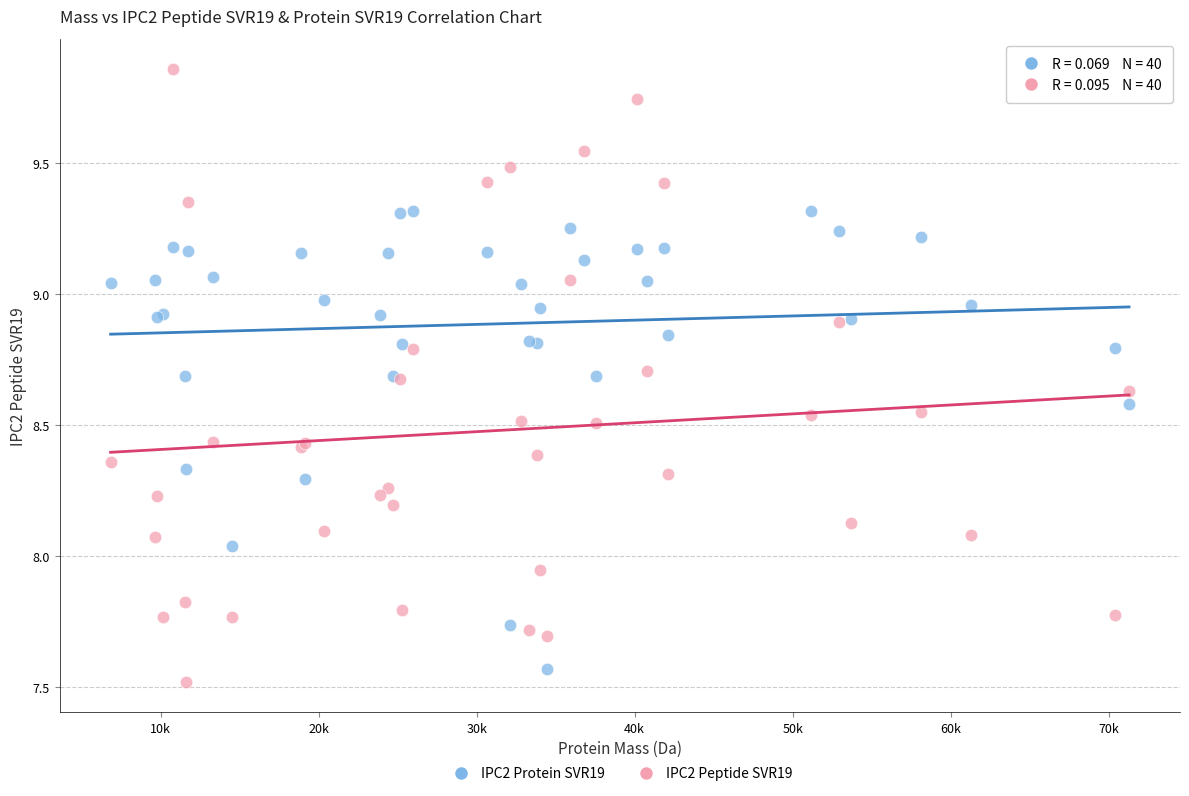

Which series has the largest Y range (max minus min)?

IPC2 Peptide SVR19